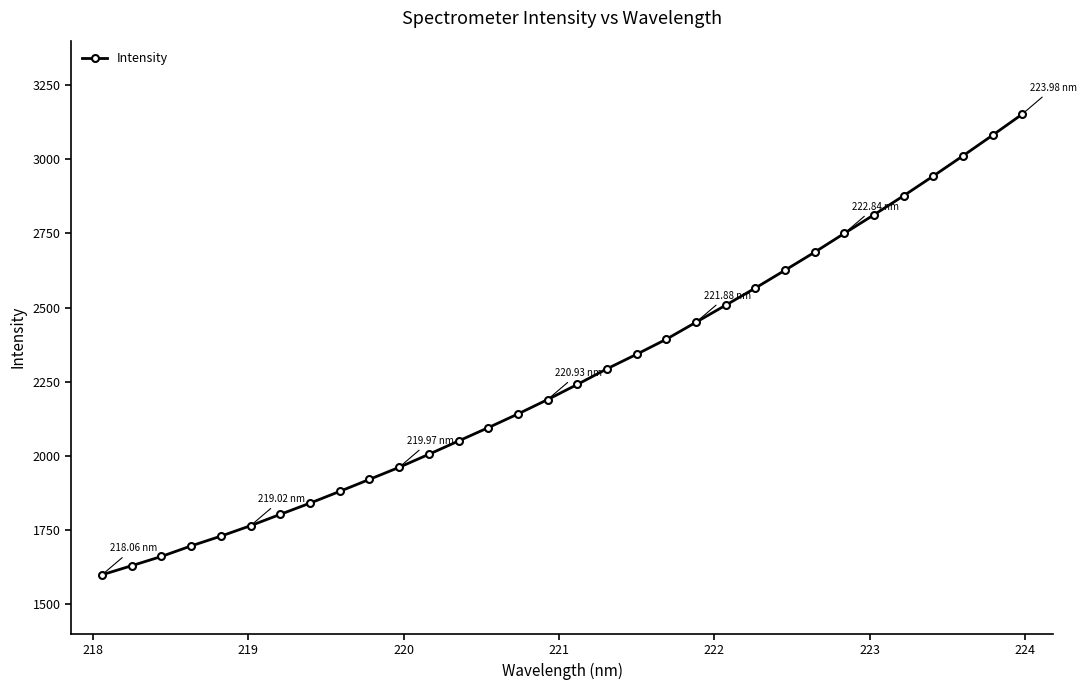

What is the difference between the maximum and second lowest values?

1522.2